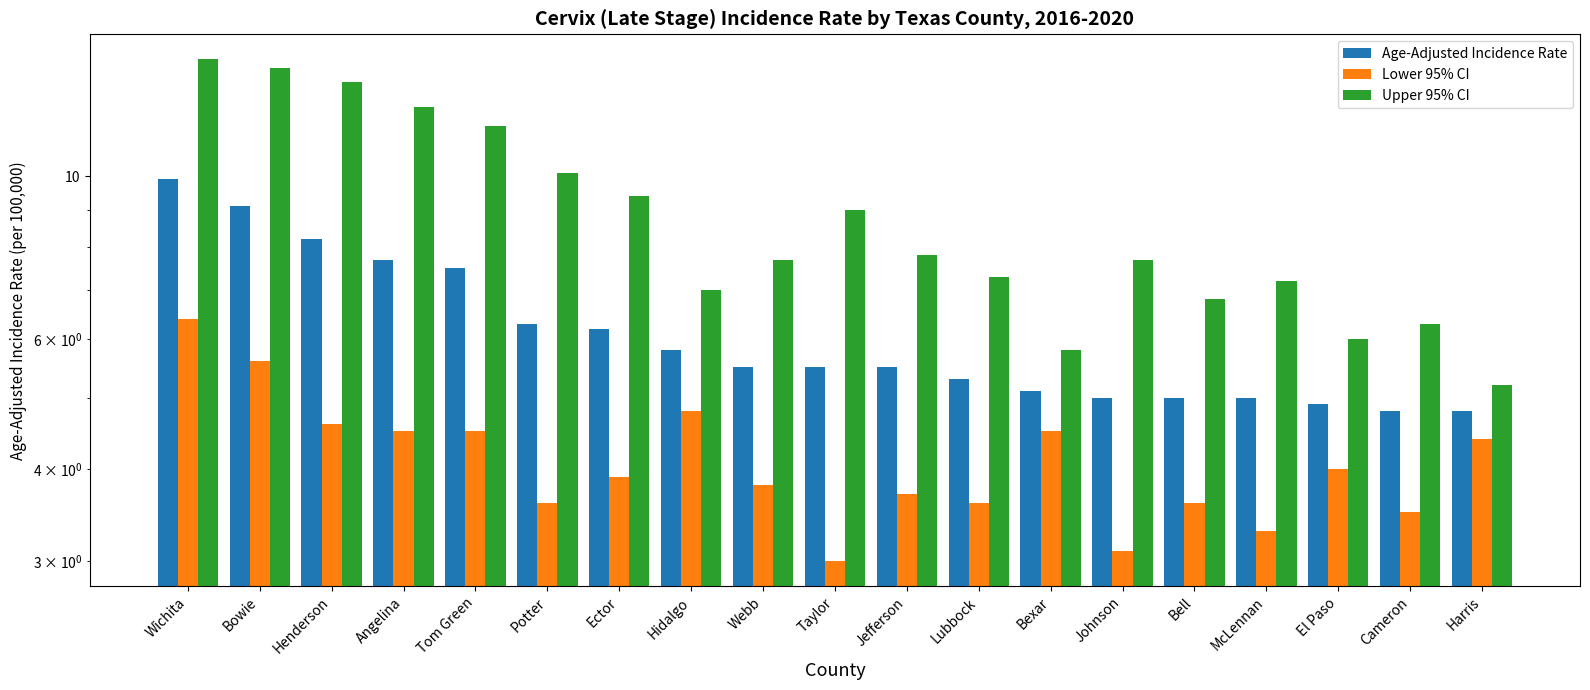

The Lower 95% CI series shows 9.4 at Bowie. True or false?

False